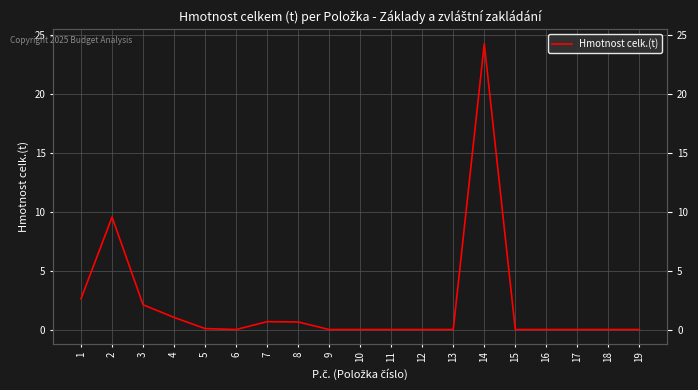

Approximately how many times larger is the value at 14 compared to 2?

2.5